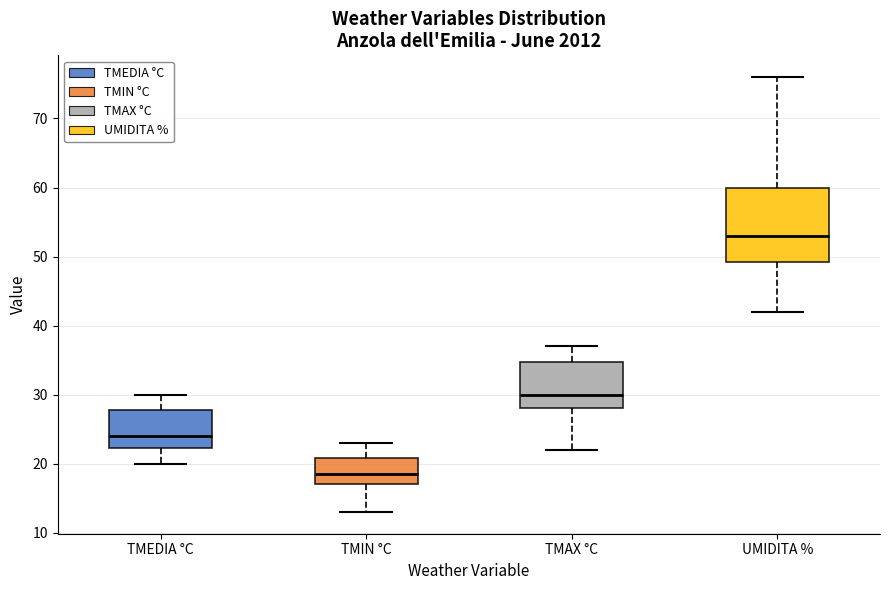

Reading left to right, transcribe this box plot: for each box, give where its median line is, the range the box spans, and where its two whiskers end, as read against the y-axis. The values are not printed on the chart, so give them approximately, as read against the axis.

TMEDIA °C: median 24, box 22 to 28, whiskers 20 to 30
TMIN °C: median 19, box 17 to 21, whiskers 13 to 23
TMAX °C: median 30, box 28 to 35, whiskers 22 to 37
UMIDITA %: median 53, box 49 to 60, whiskers 42 to 76